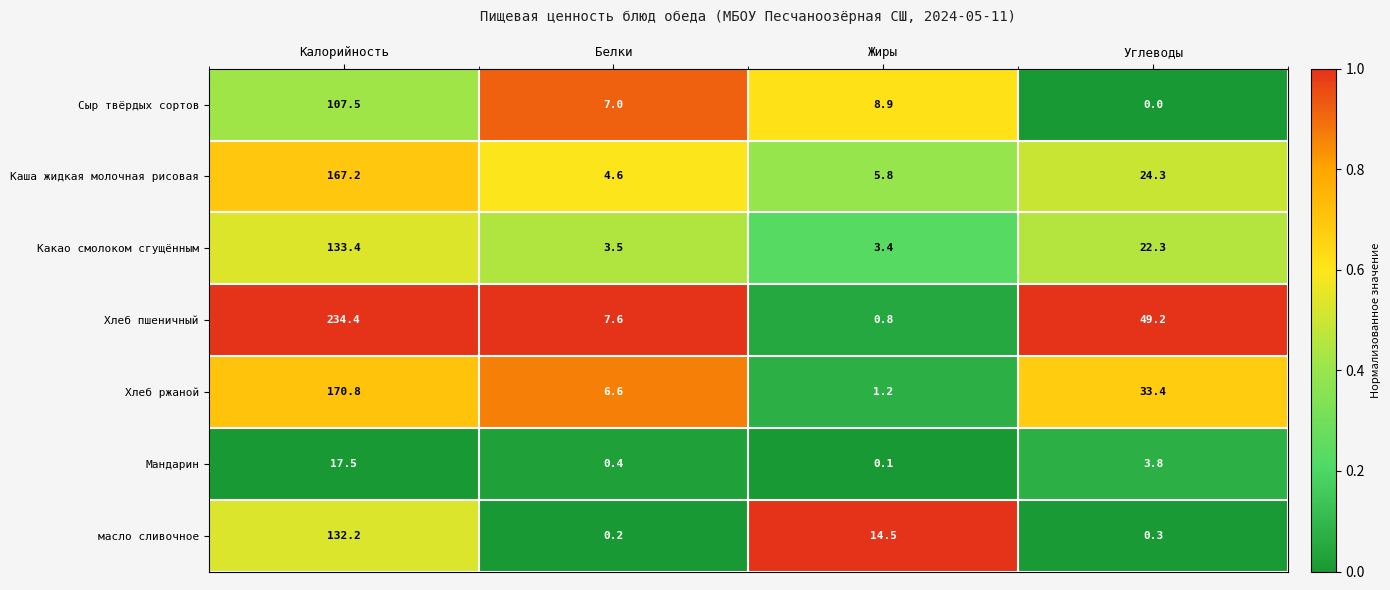

The Какао смолоком сгущённым series shows 7.9 at Углеводы. True or false?

False